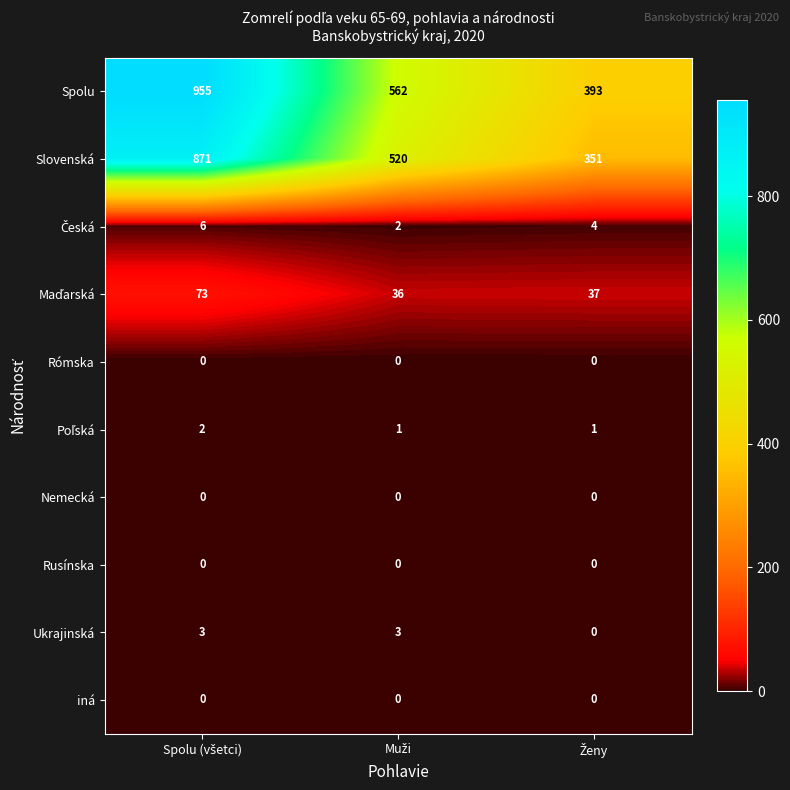

What is the greatest value displayed?

955